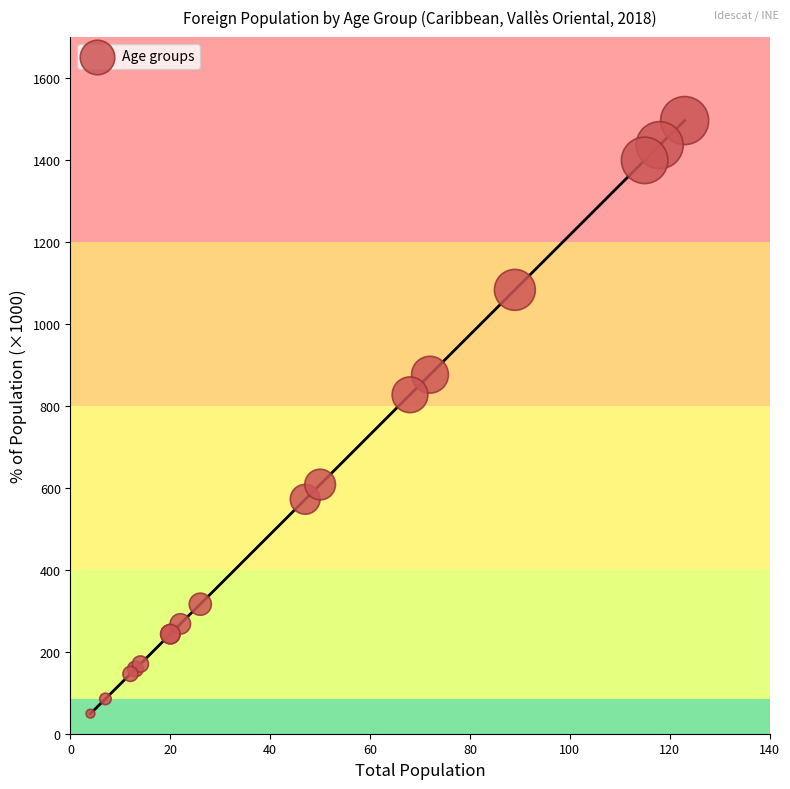

What Y value in the scatter plot is closest to 772?

827